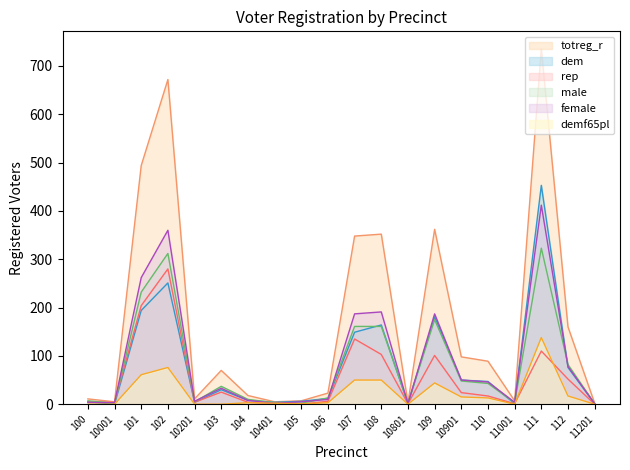

Does the chart have visible grid lines?

No